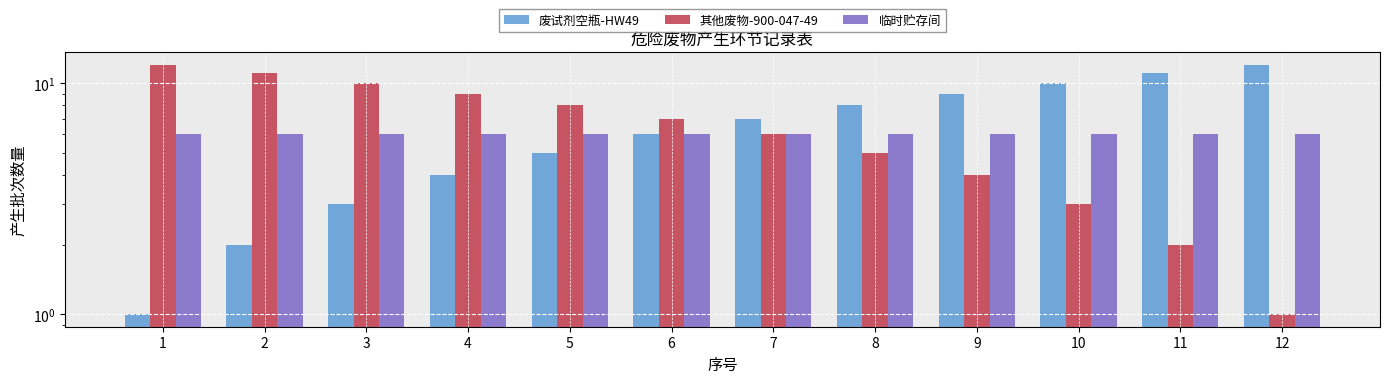

Which series has the largest range (max minus min)?

废试剂空瓶-HW49